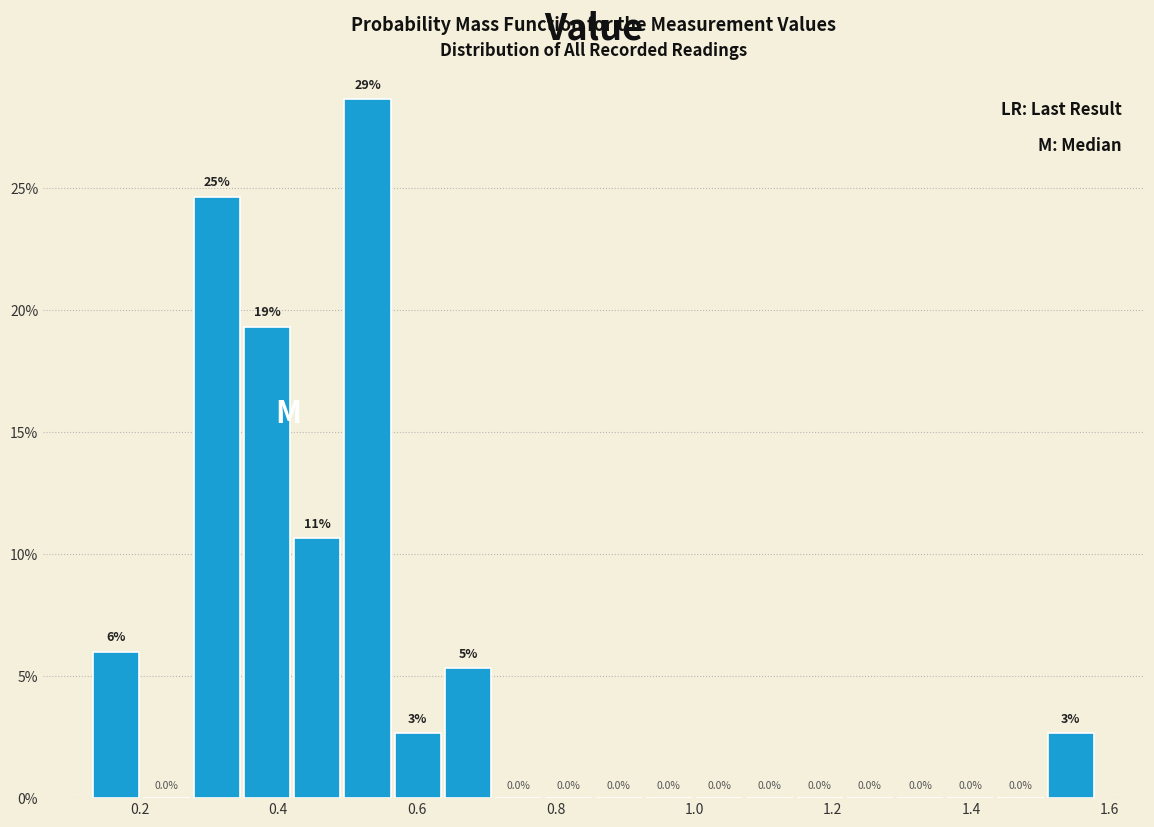

Read against the x-axis, roughly where is the centre of the tallest bar?

0.52